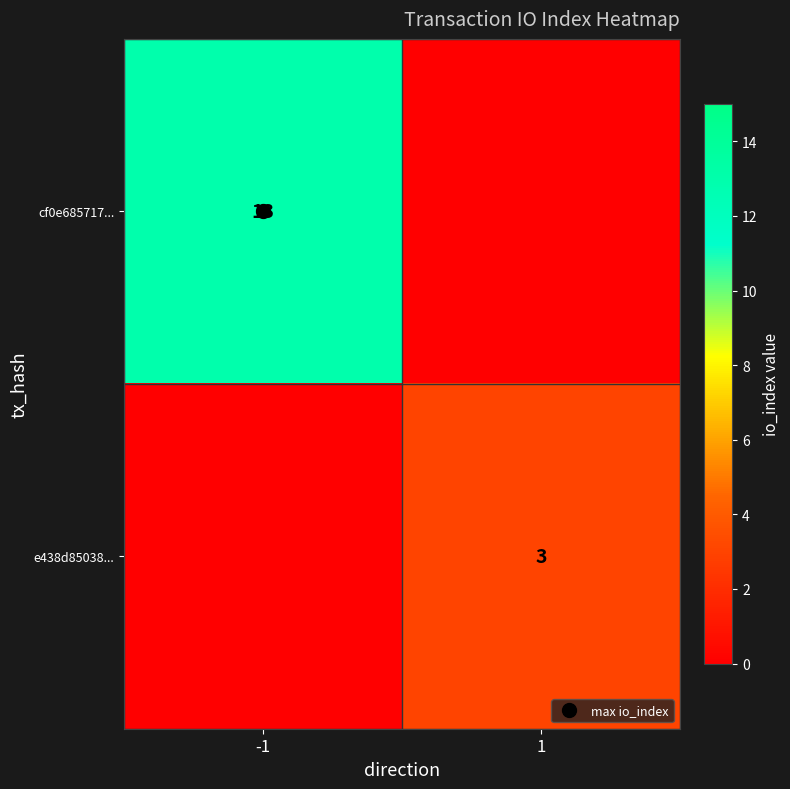

The value of e438d85038... at 1 is 3. True or false?

True